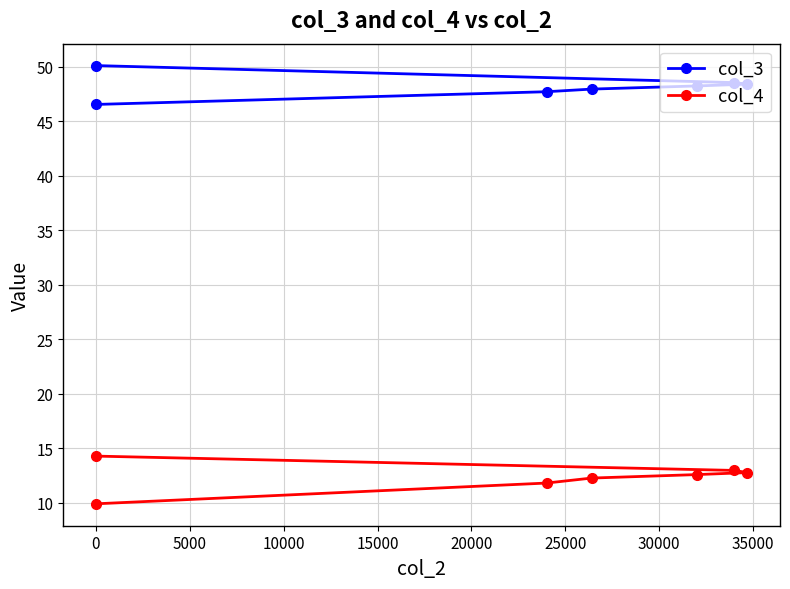

Does the chart display data point markers on the line(s)?

Yes